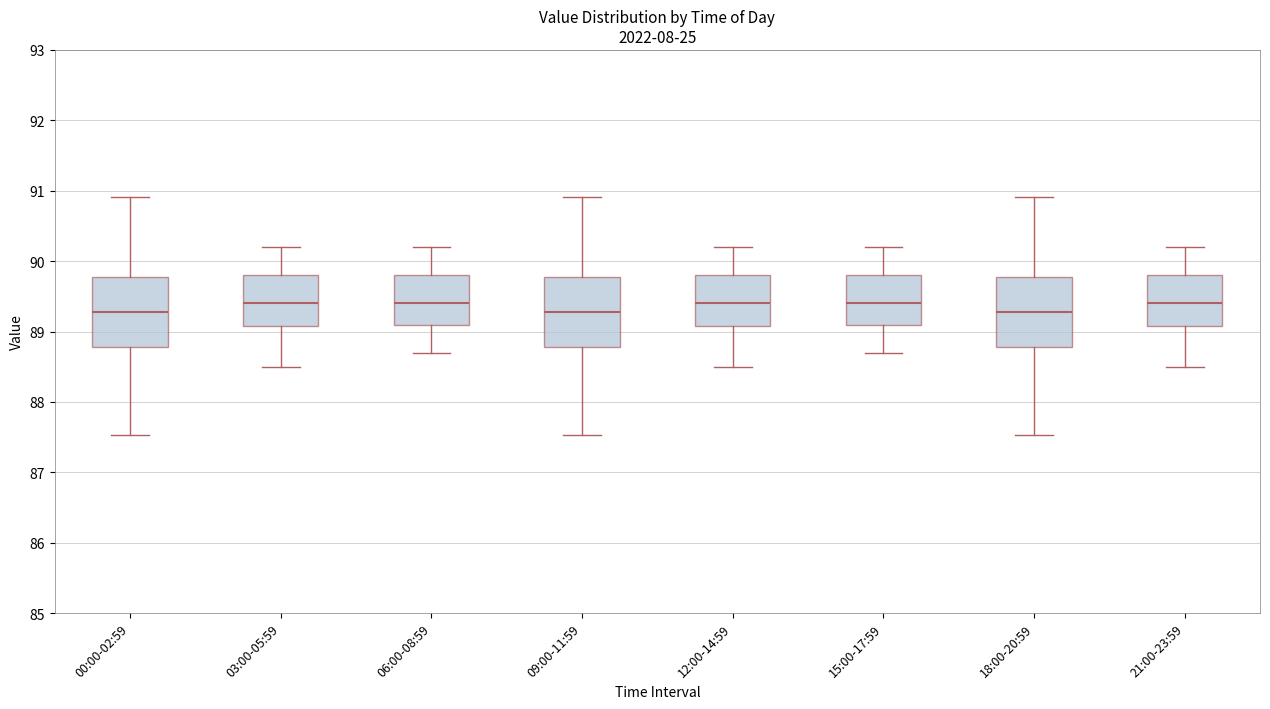

Where does the lower whisker of the box for 06:00-08:59 end on the y-axis? The values are not printed on the chart, so give them approximately, as read against the axis.

88.7